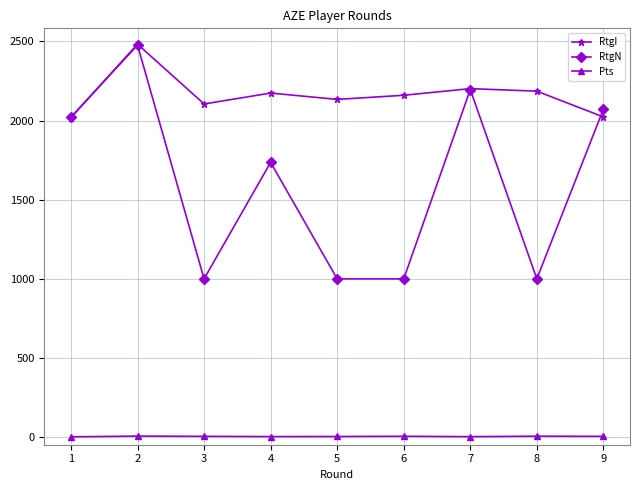

At which category is the sum across all series the highest?

2